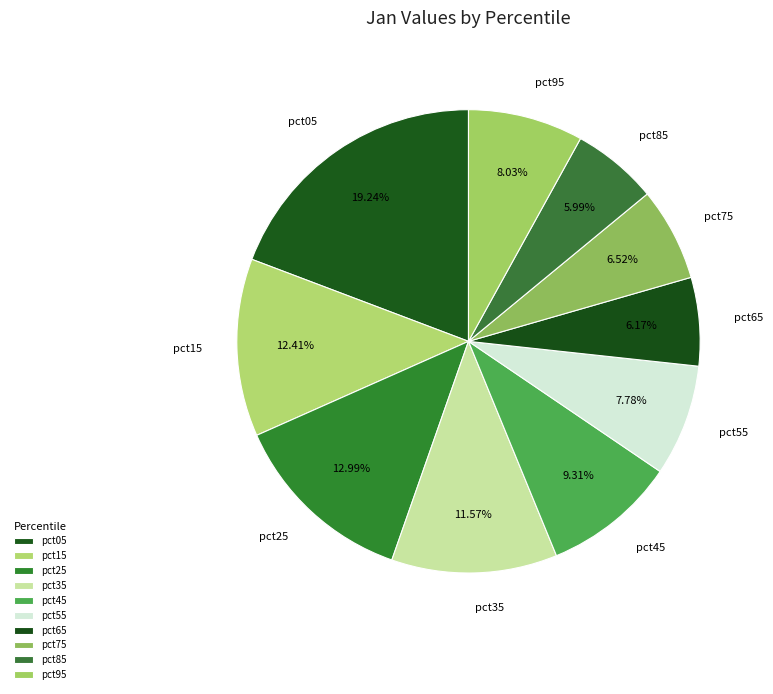

Is it true that pct65 is 6% of the pie?

True